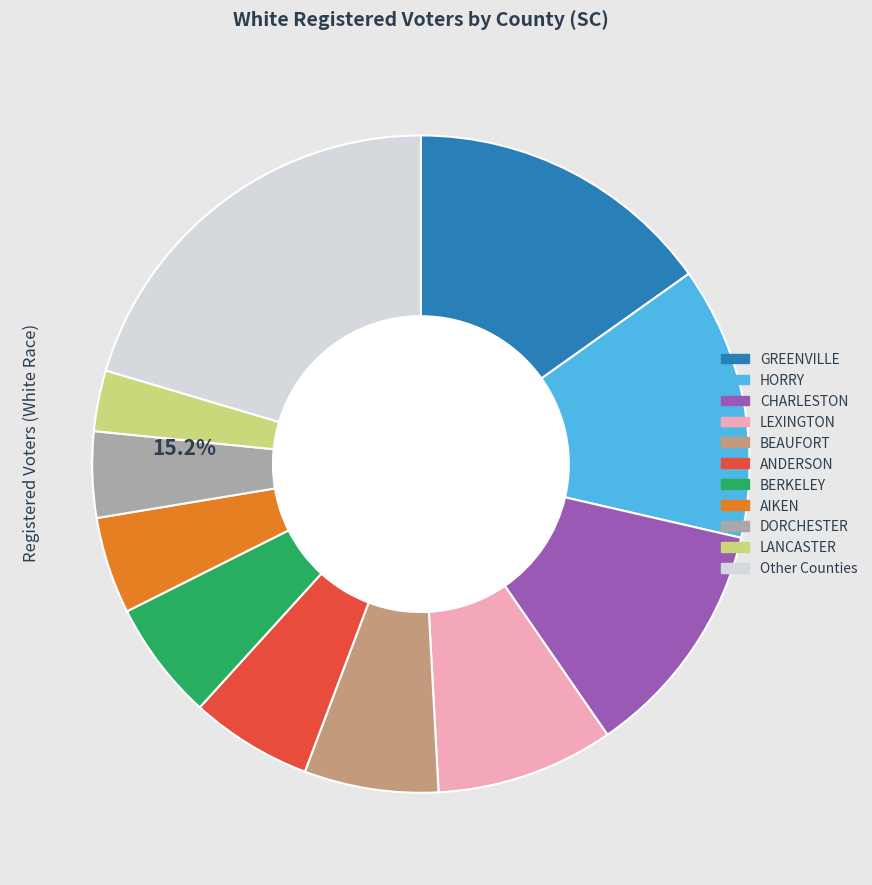

Is there a majority slice in this chart?

No